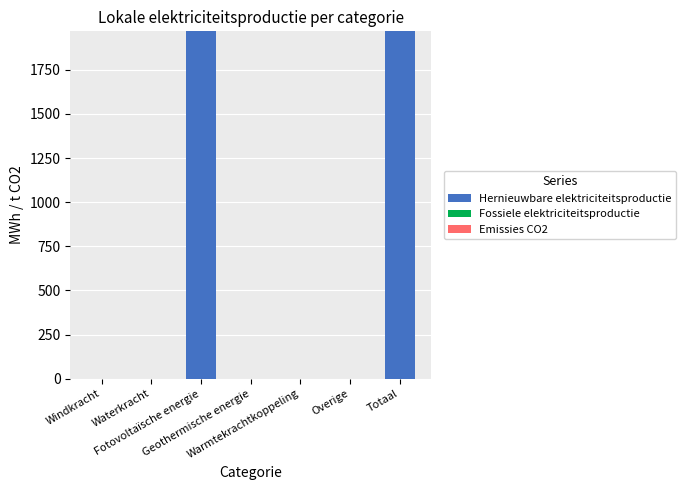

What is the greatest value displayed?

1967.6